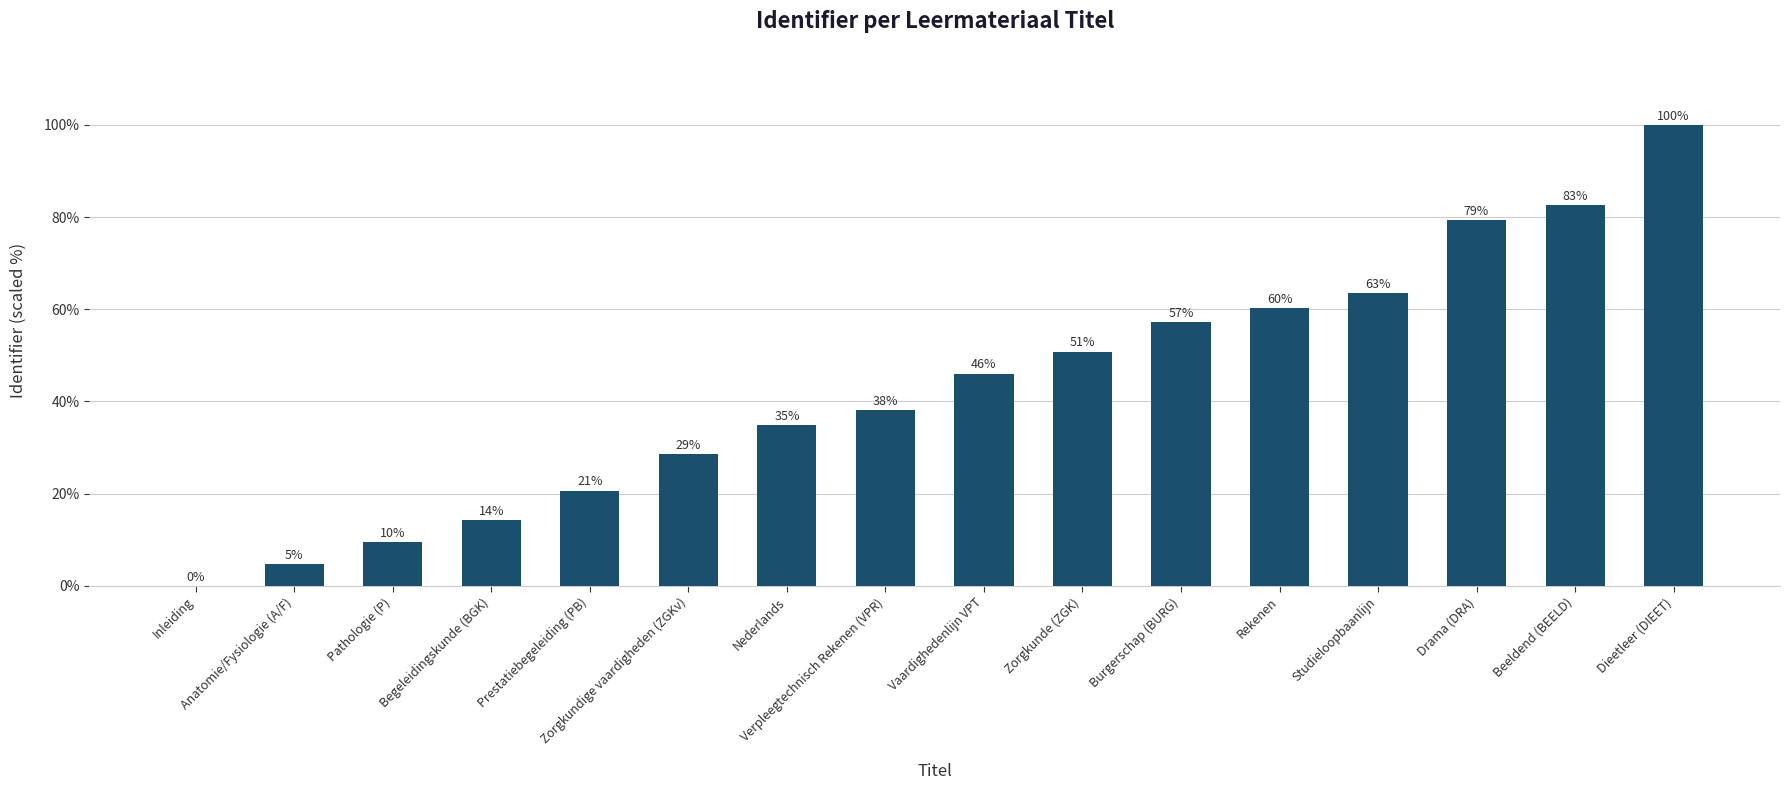

What is the approximate value at Rekenen?

60.3